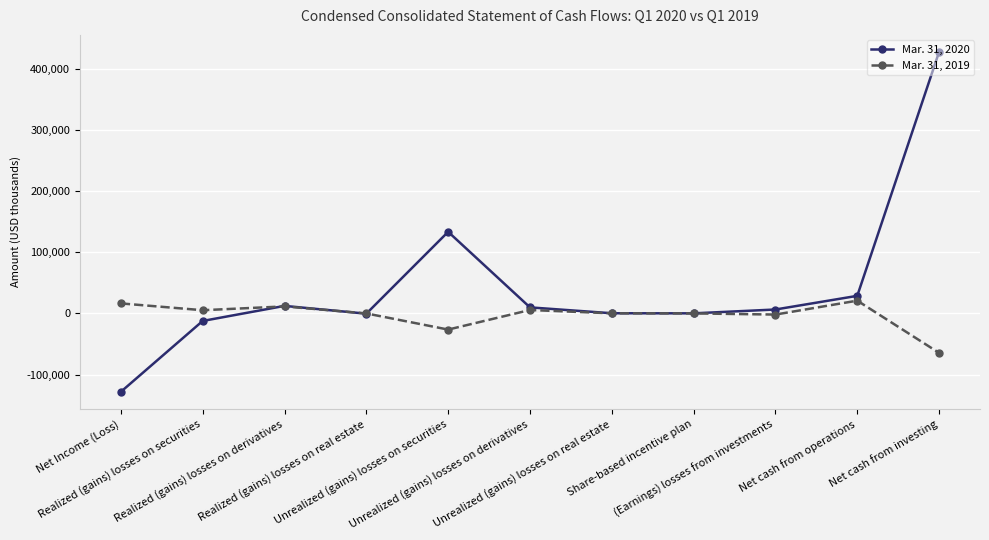

Which series has the largest total across all categories?

Mar. 31, 2020